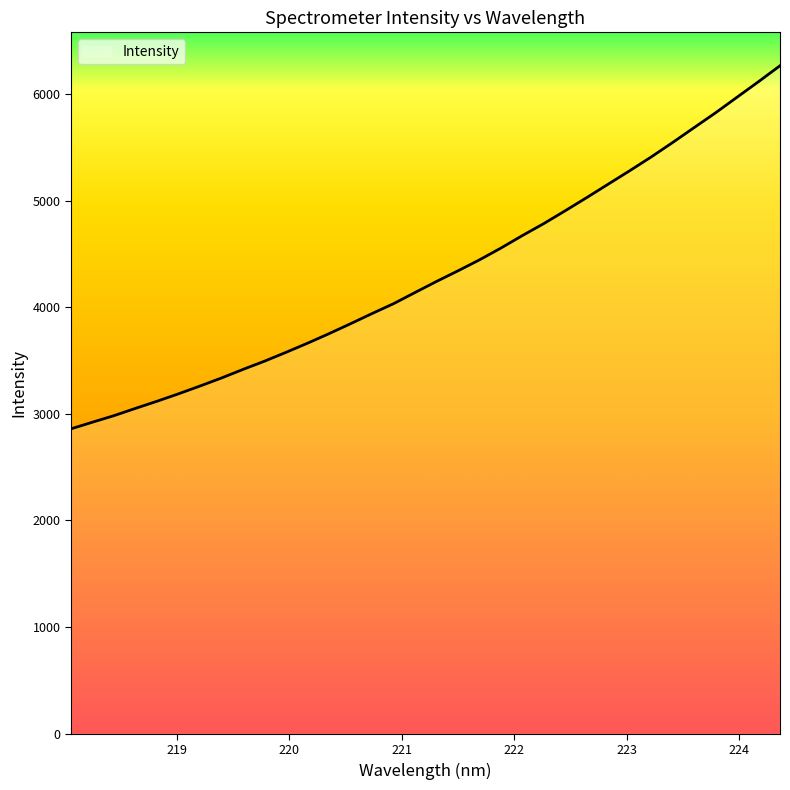

Does the chart display data point markers on the line(s)?

No